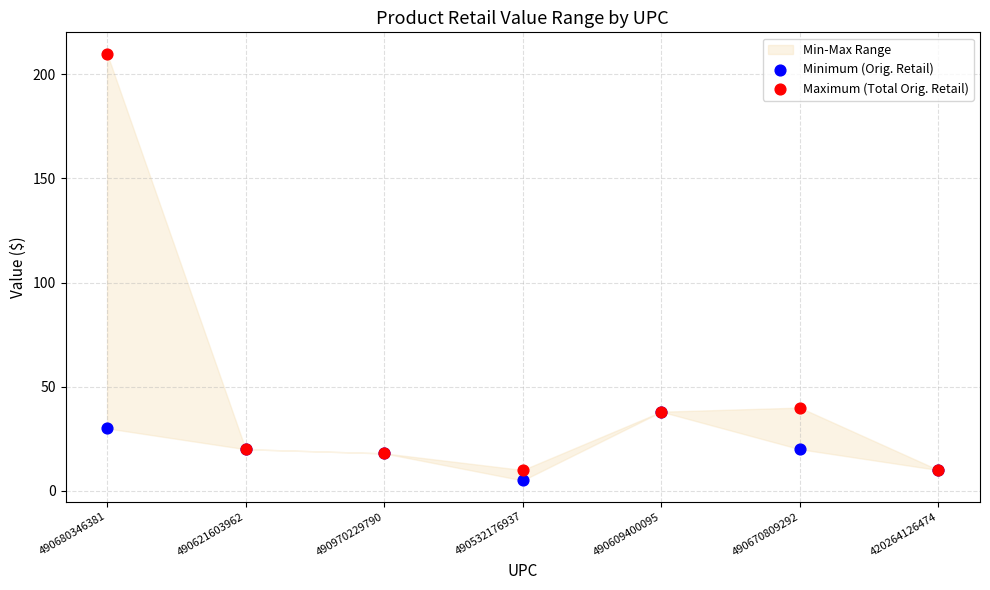

Which series contains the lowest Y value?

Minimum (Orig. Retail)